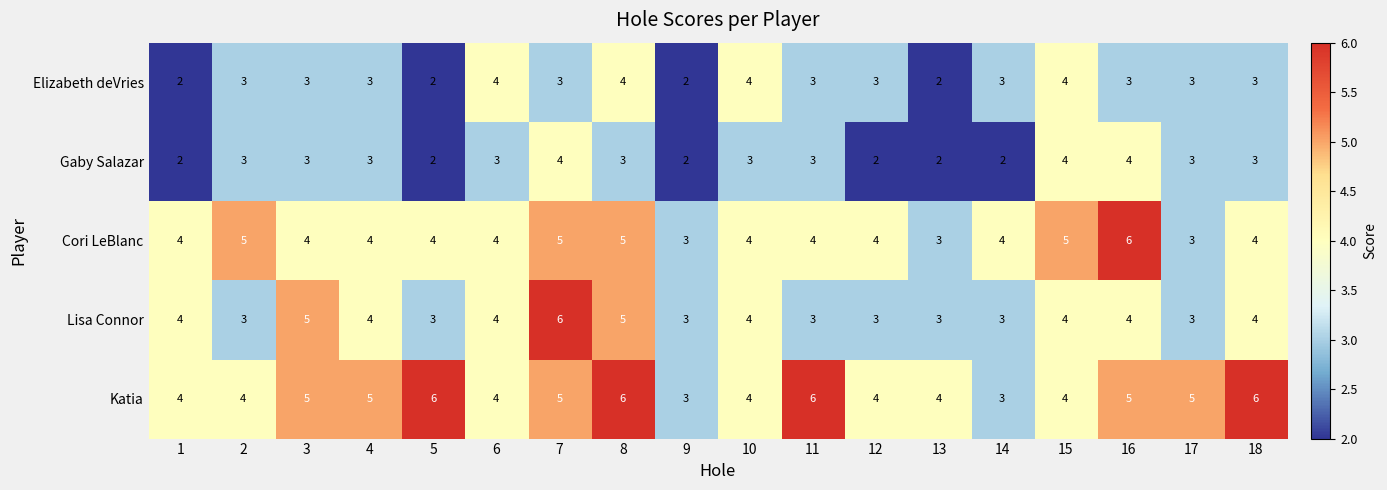

The Elizabeth deVries series shows 1 at 14. True or false?

False